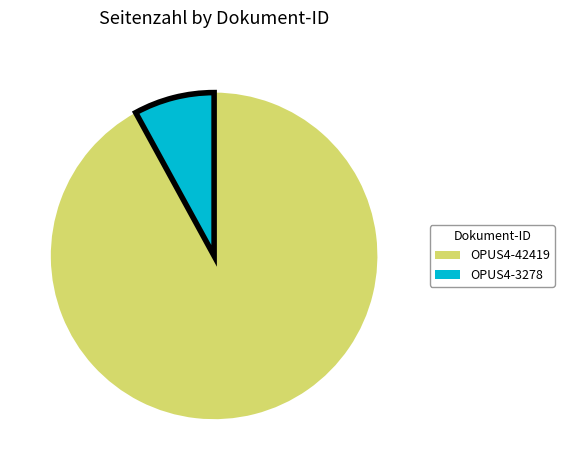

What is the largest slice in the pie chart?

OPUS4-42419